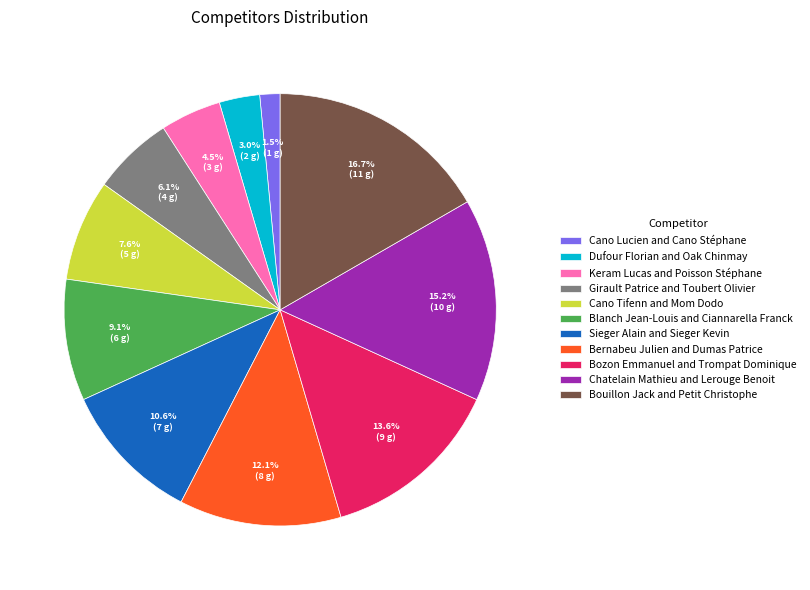

To the nearest percent, what is the difference between the Bouillon Jack and Petit Christophe and Girault Patrice and Toubert Olivier slice percentages?

11%